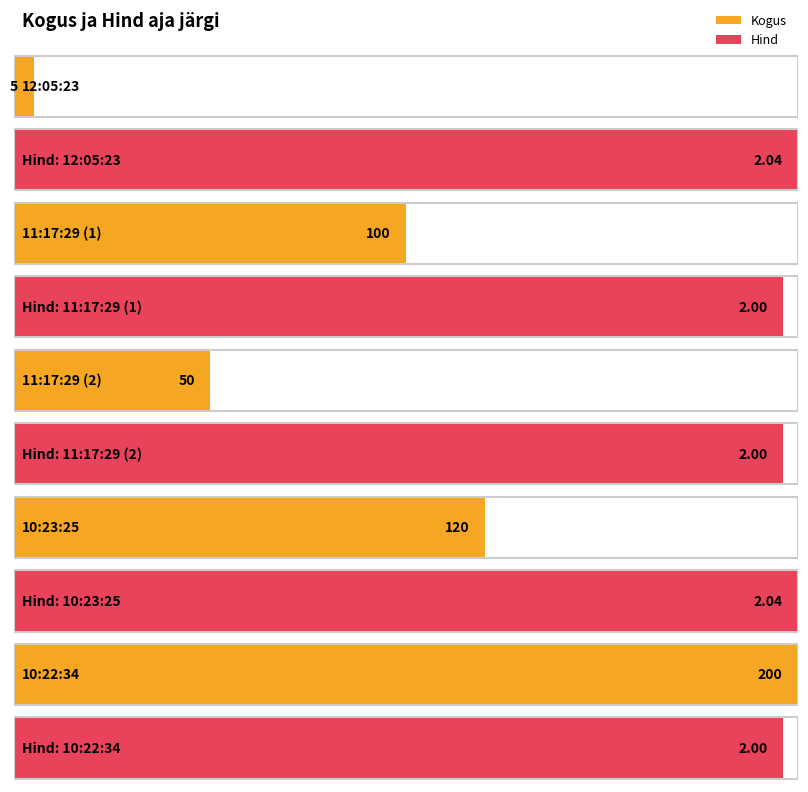

List the series in order of their peak value, lowest first.

Hind, Kogus